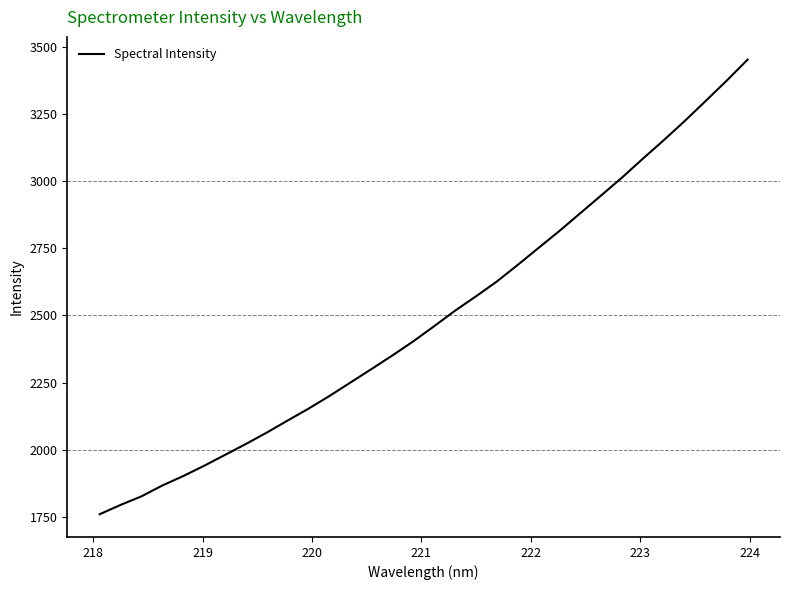

What is the difference between the maximum and minimum values?

1691.3